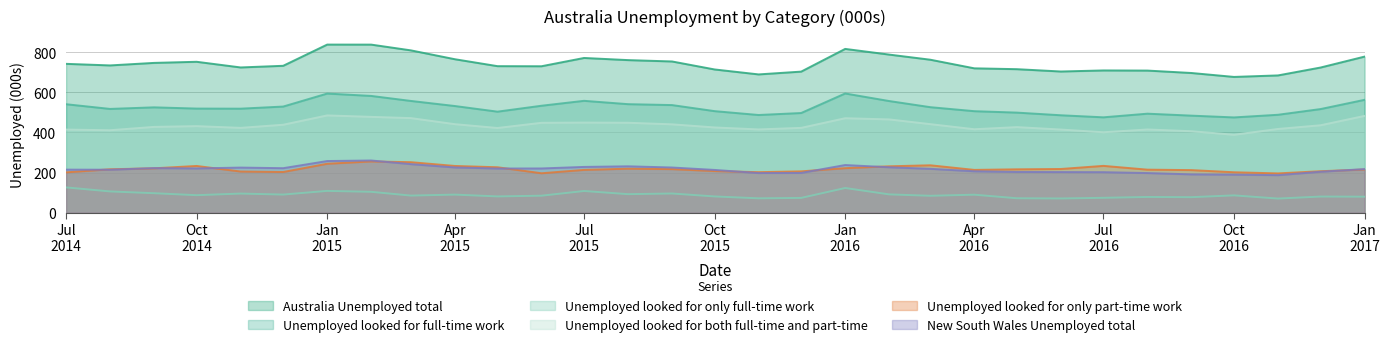

Which series has the largest total across all categories?

Australia Unemployed total